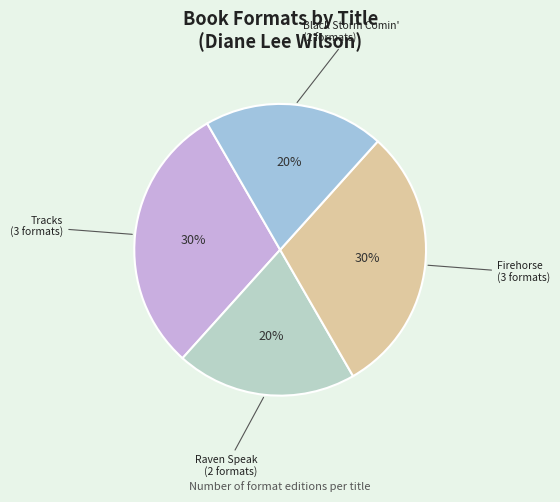

The Tracks slice represents 39% of the pie. True or false?

False